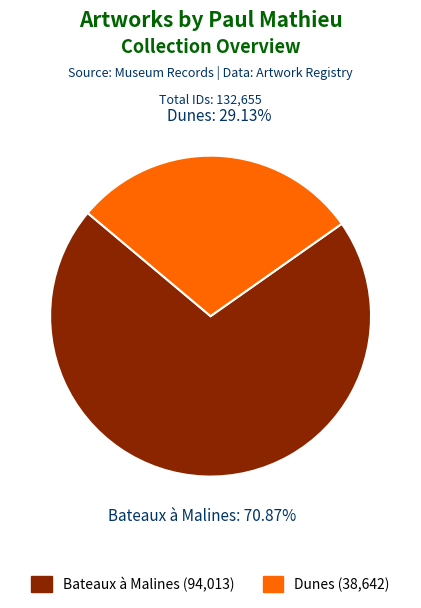

True or false: Dunes accounts for 42% of the total.

False